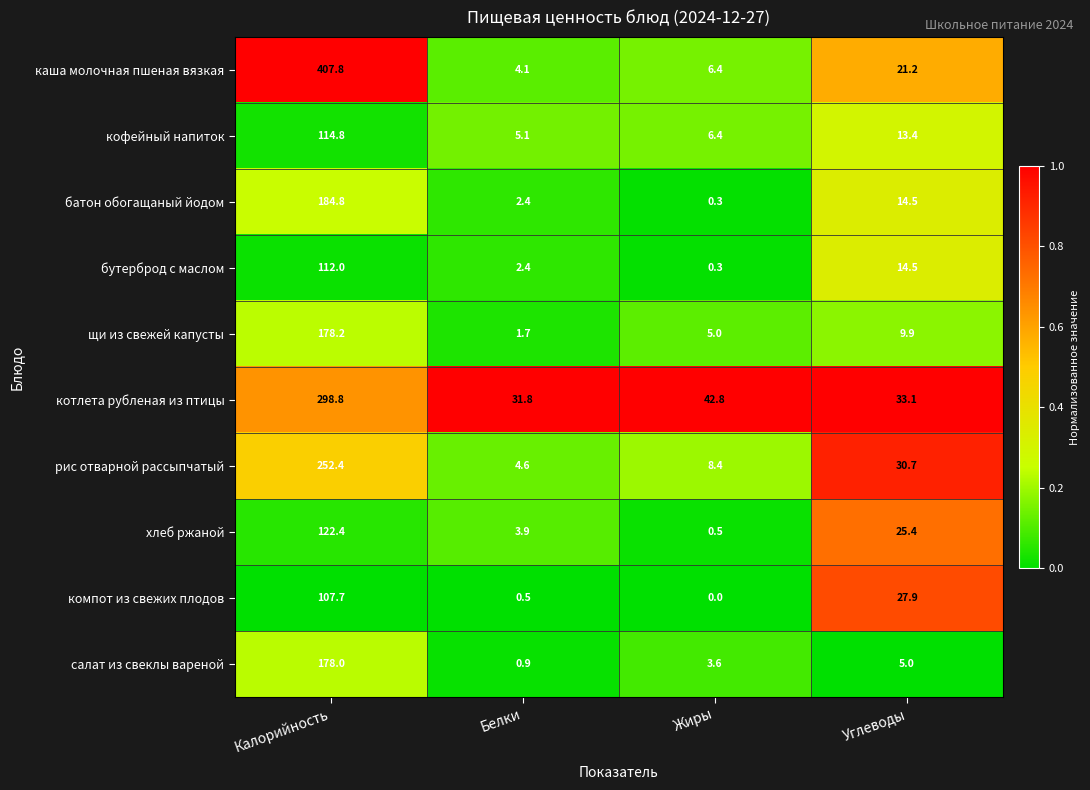

What is the spread (max minus min) of values at Калорийность?

300.1